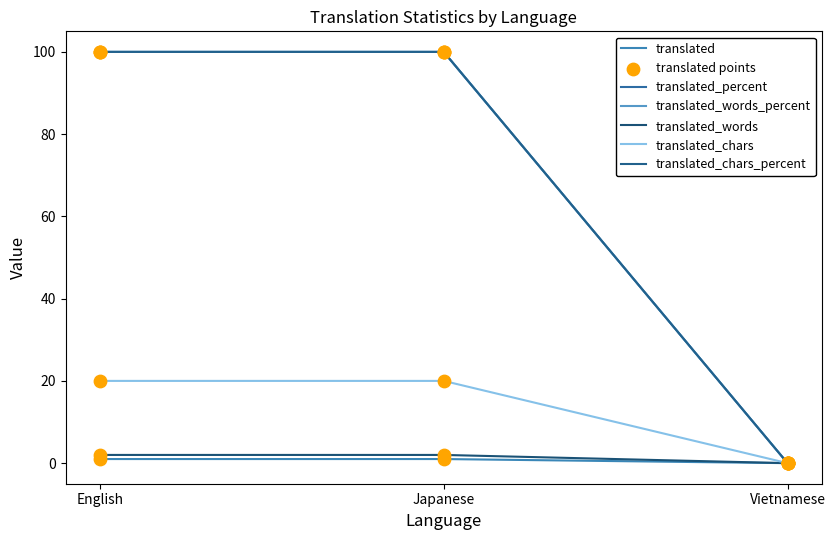

Is this an area chart (filled region under the line)?

No